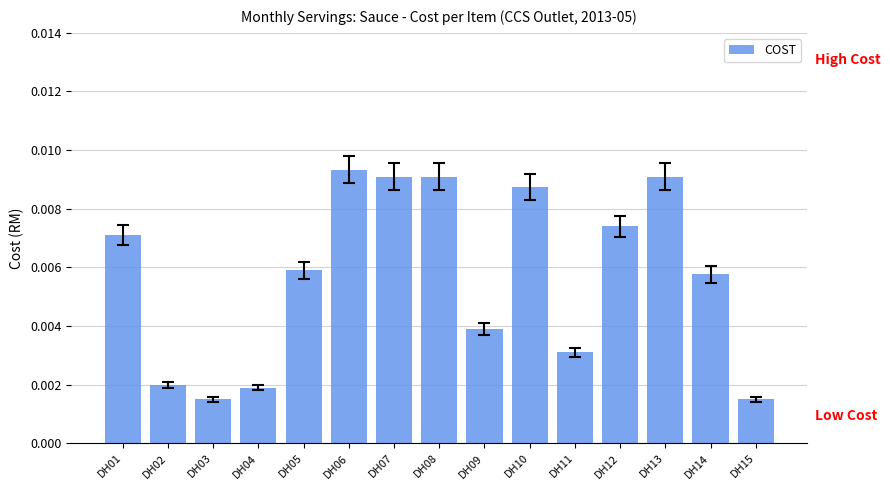

Count the values in the range 0 to 1.

15